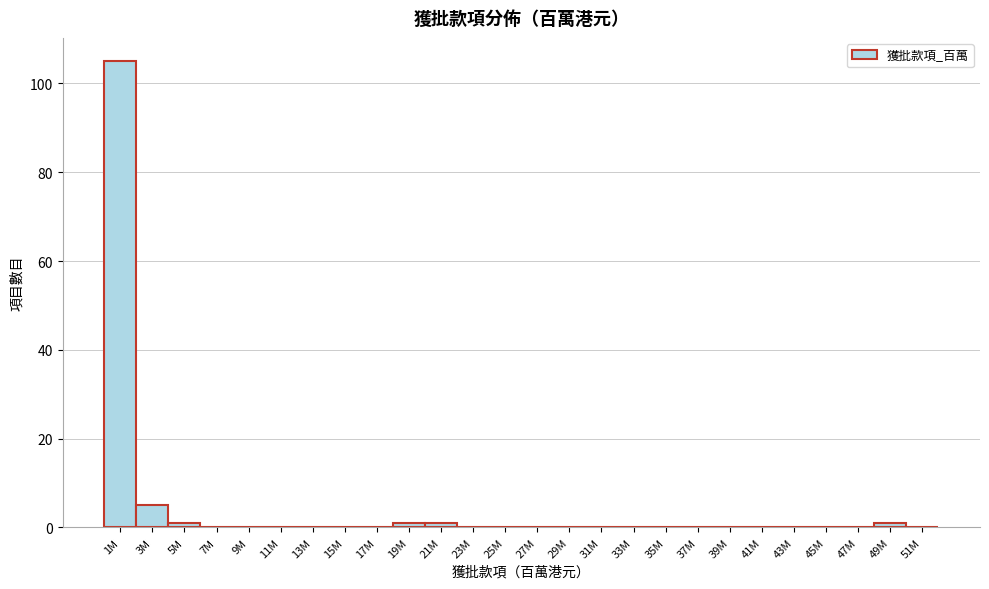

Reading left to right, what are all the values shown in this chart?

1M=105	3M=5	5M=1	7M=0	9M=0	11M=0	13M=0	15M=0	17M=0	19M=1	21M=1	23M=0	25M=0	27M=0	29M=0	31M=0	33M=0	35M=0	37M=0	39M=0	41M=0	43M=0	45M=0	47M=0	49M=1	51M=0